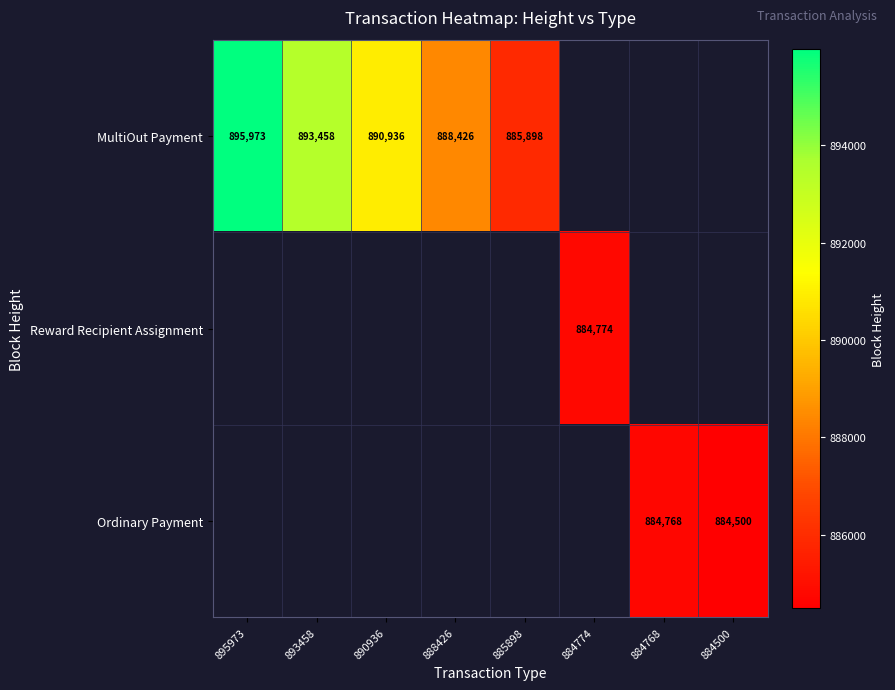

The value of Ordinary Payment at 884500 is 884500. True or false?

True